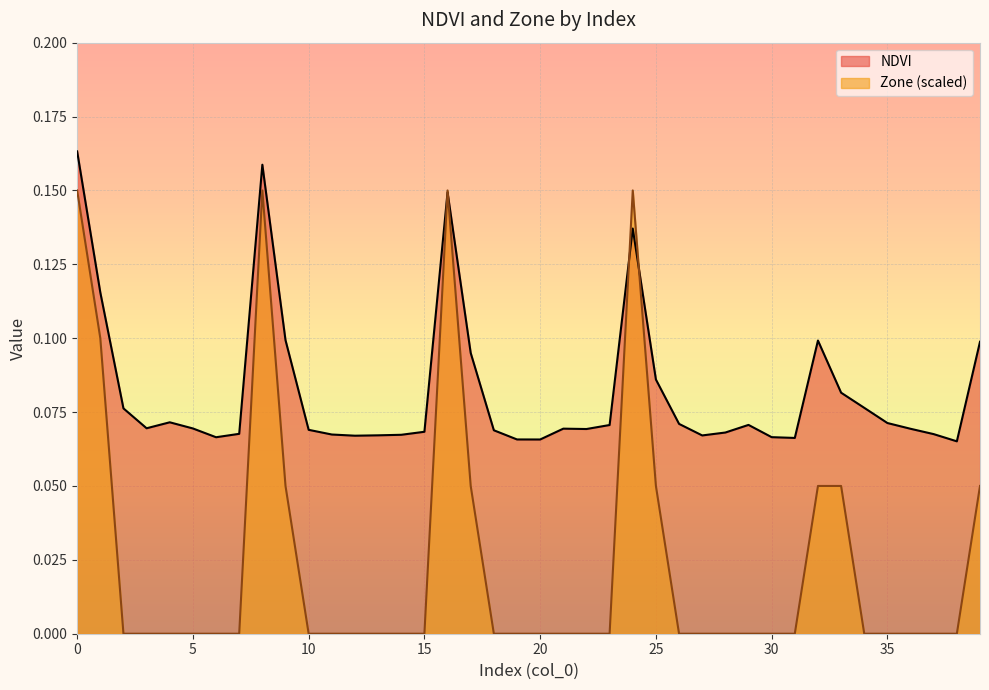

True or false: Zone has a value of -0.1 at 34.

False